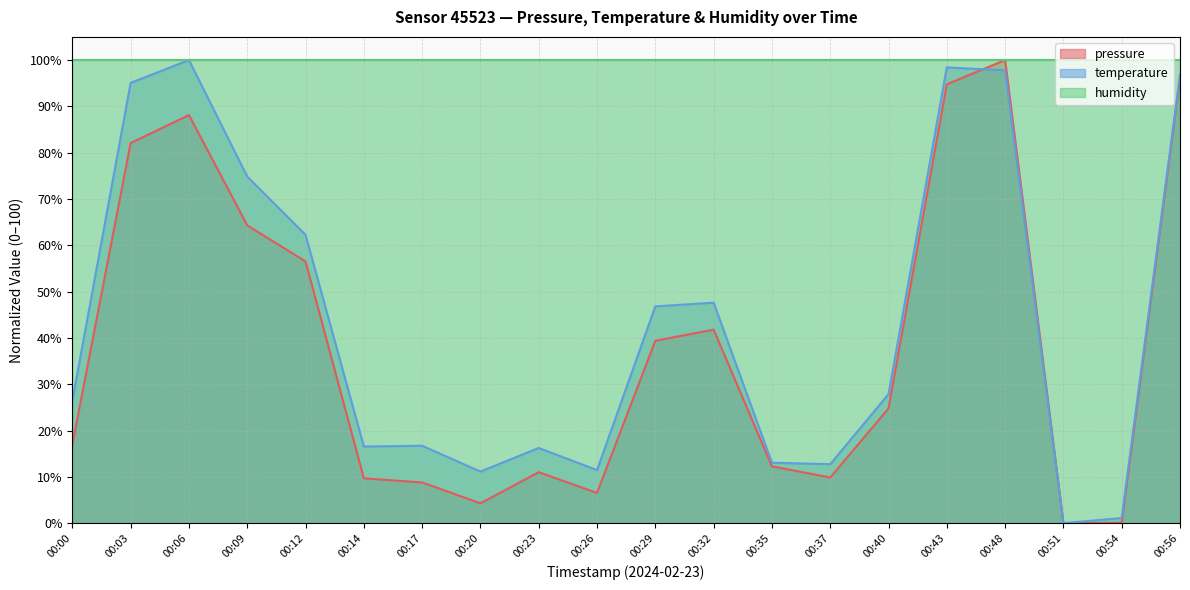

List the labels in order of pressure value, smallest first.

00:51, 00:54, 00:20, 00:26, 00:17, 00:14, 00:37, 00:23, 00:35, 00:00, 00:40, 00:29, 00:32, 00:12, 00:09, 00:03, 00:06, 00:43, 00:56, 00:48